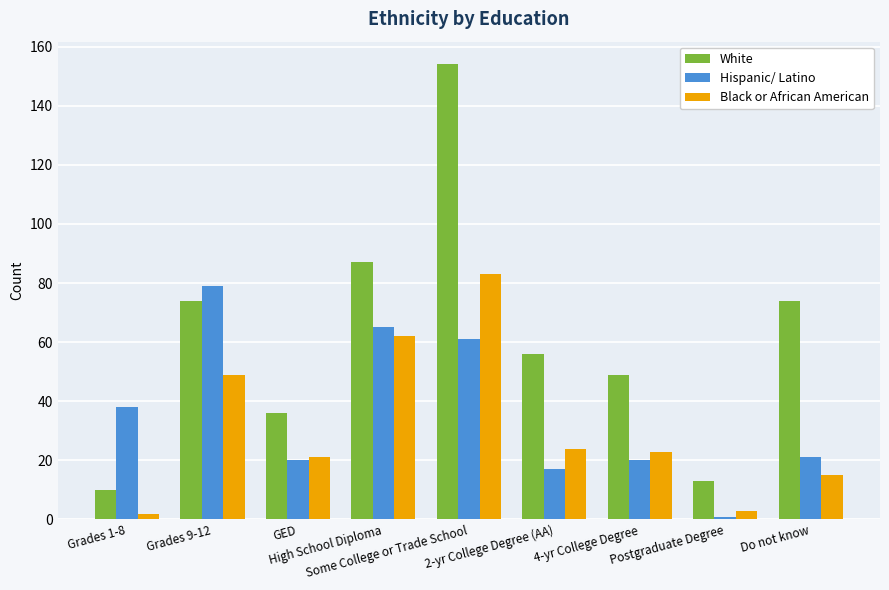

How many bars are there in each group?

3